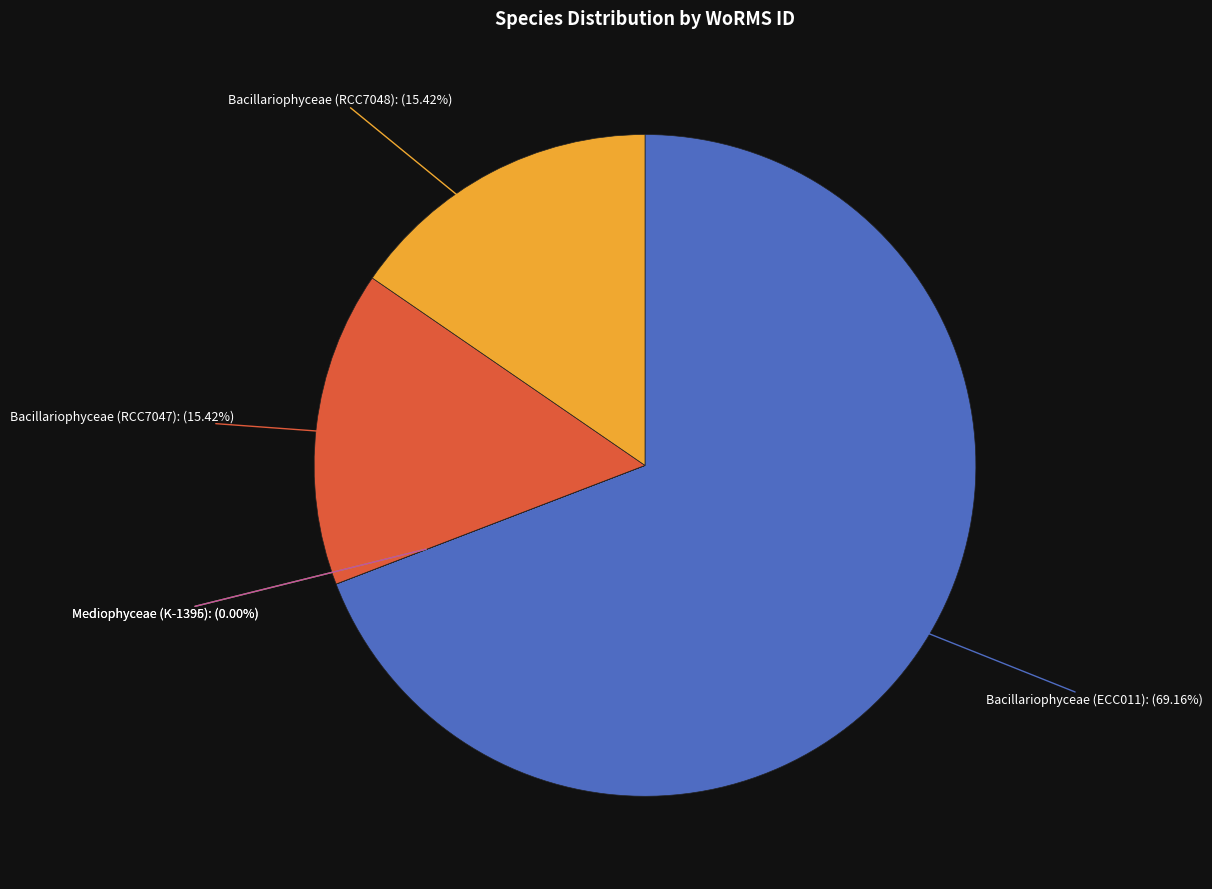

Is there a majority slice in this chart?

Yes